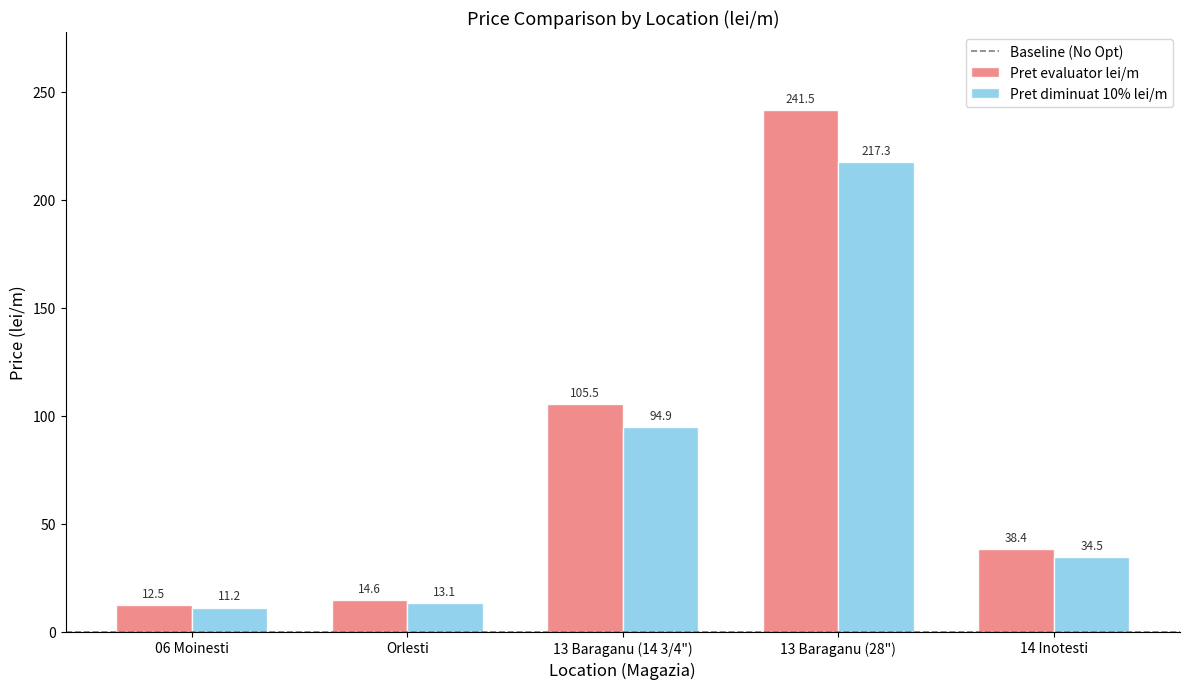

How many bars are there in each group?

2